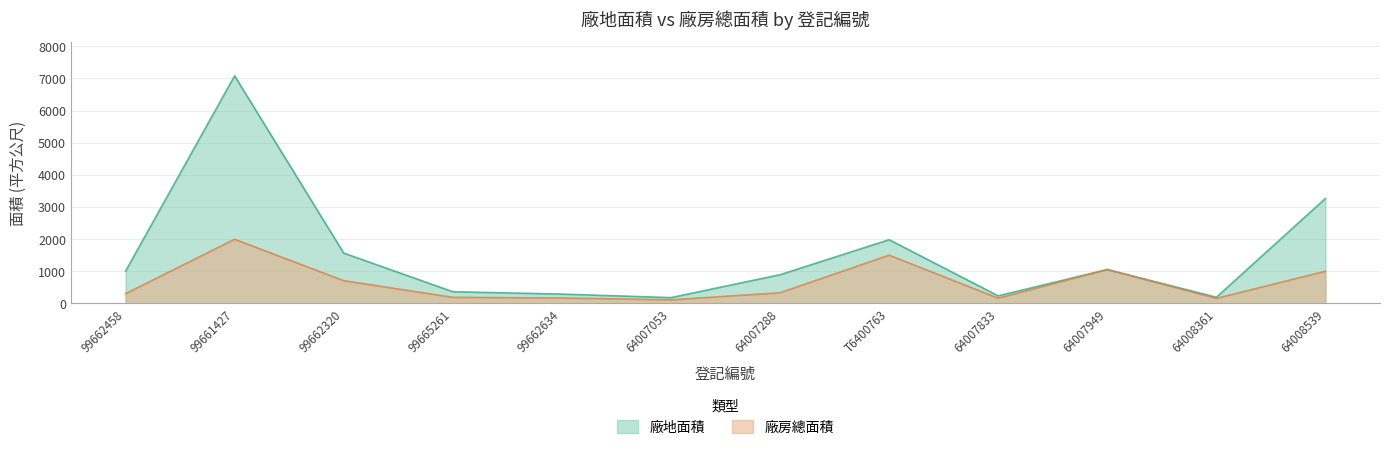

List the series in order of their overall mean, lowest first.

廠房總面積, 廠地面積